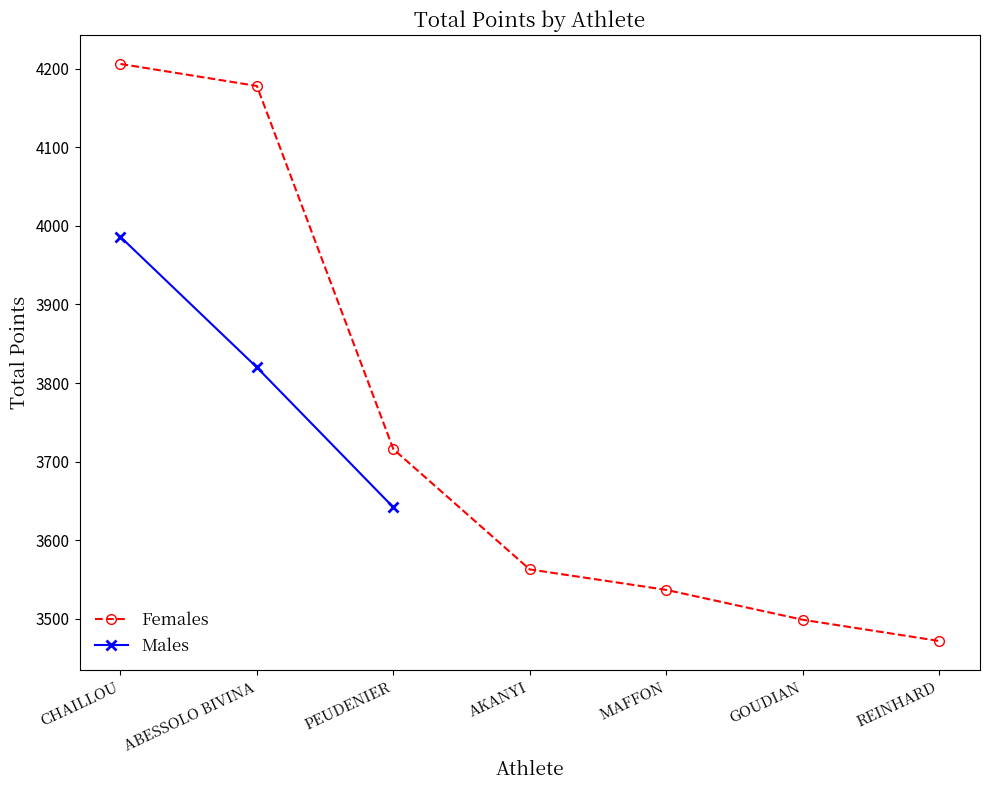

Which series has the largest total across all categories?

Females